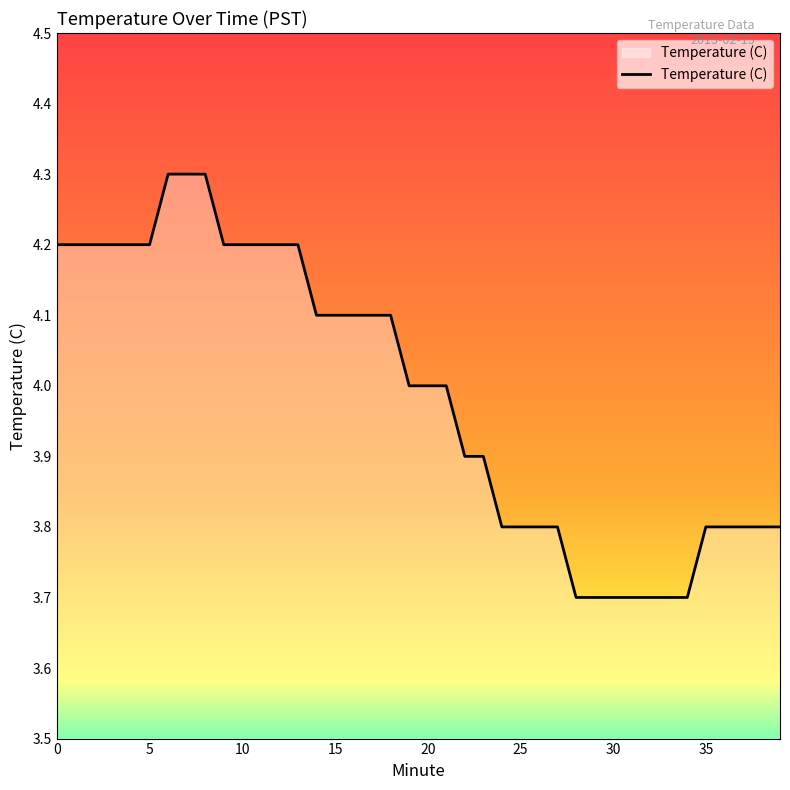

What is the minimum value shown in the chart?

3.7